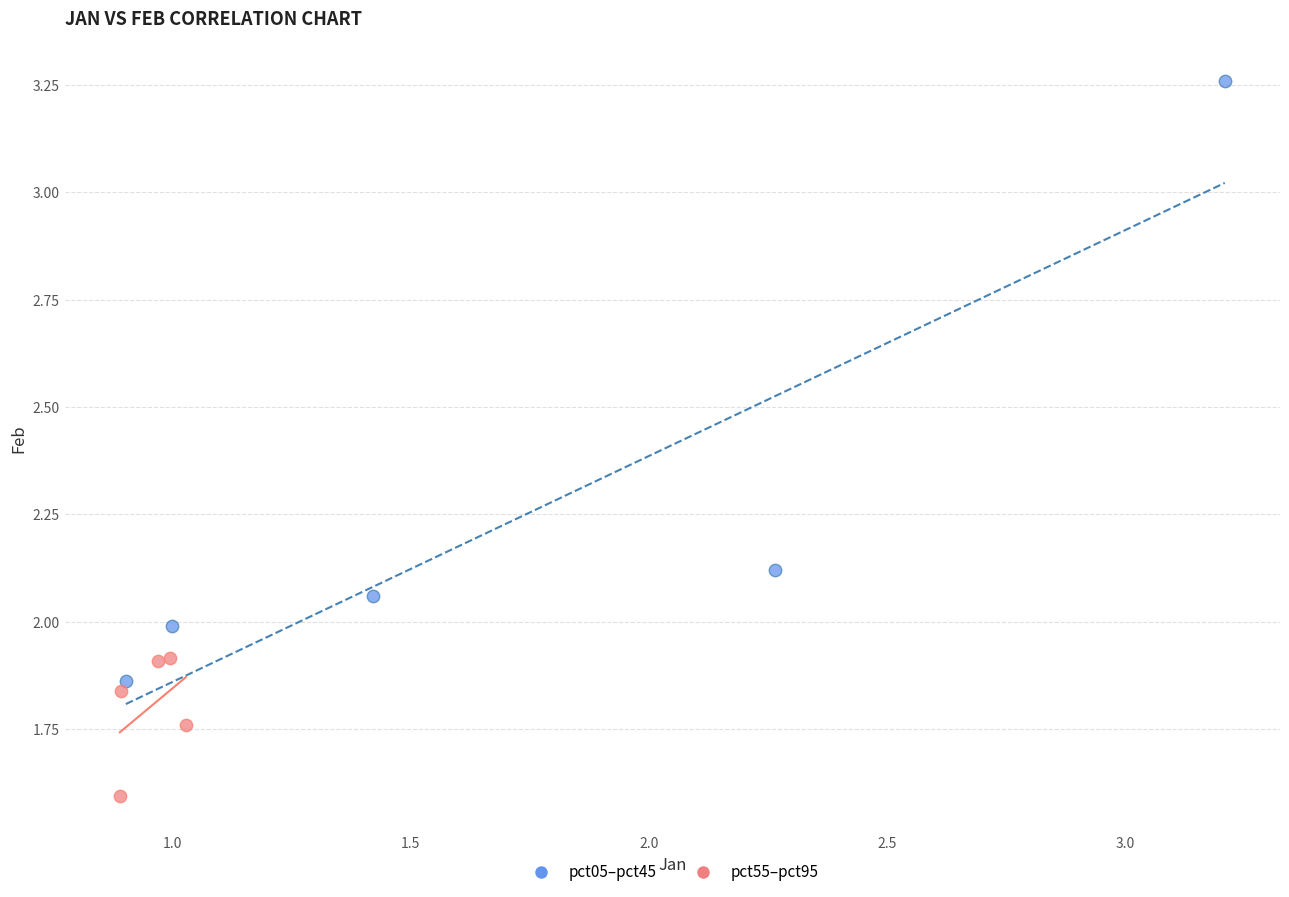

Which series has the widest spread of Y values?

pct05–pct45